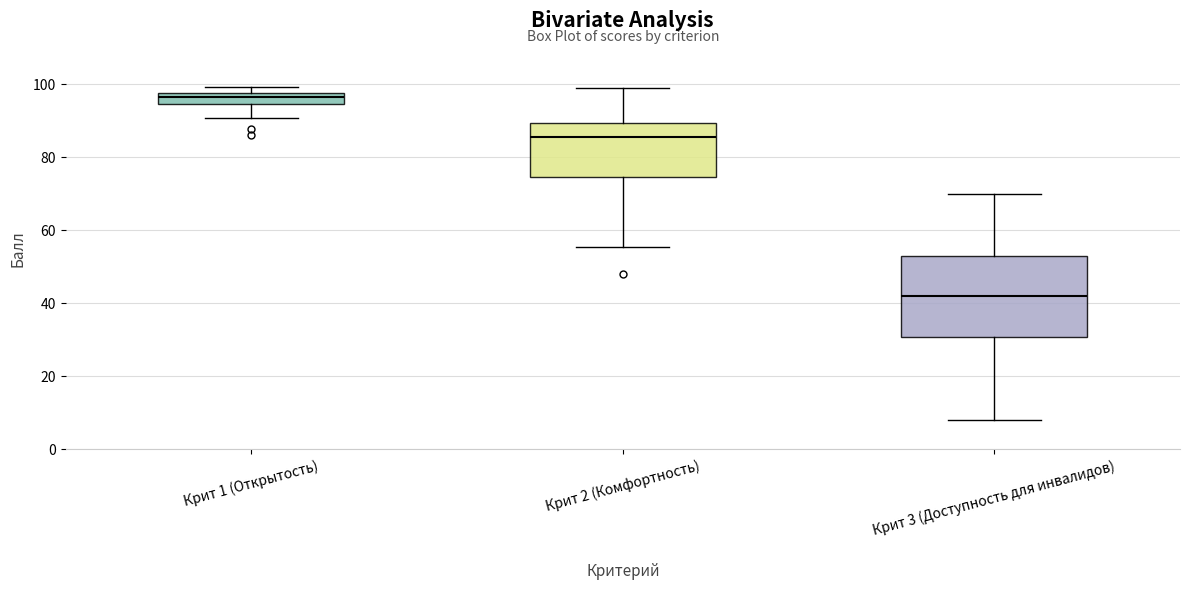

Reading left to right, read every box against the y-axis: the position of its median line, the range the box covers, and the ends of its whiskers. The values are not printed on the chart, so give them approximately, as read against the axis.

Крит 1 (Открытость): median 96, box 94 to 98, whiskers 90 to 100
Крит 2 (Комфортность): median 86, box 74 to 90, whiskers 56 to 100
Крит 3 (Доступность для инвалидов): median 42, box 30 to 54, whiskers 8 to 70